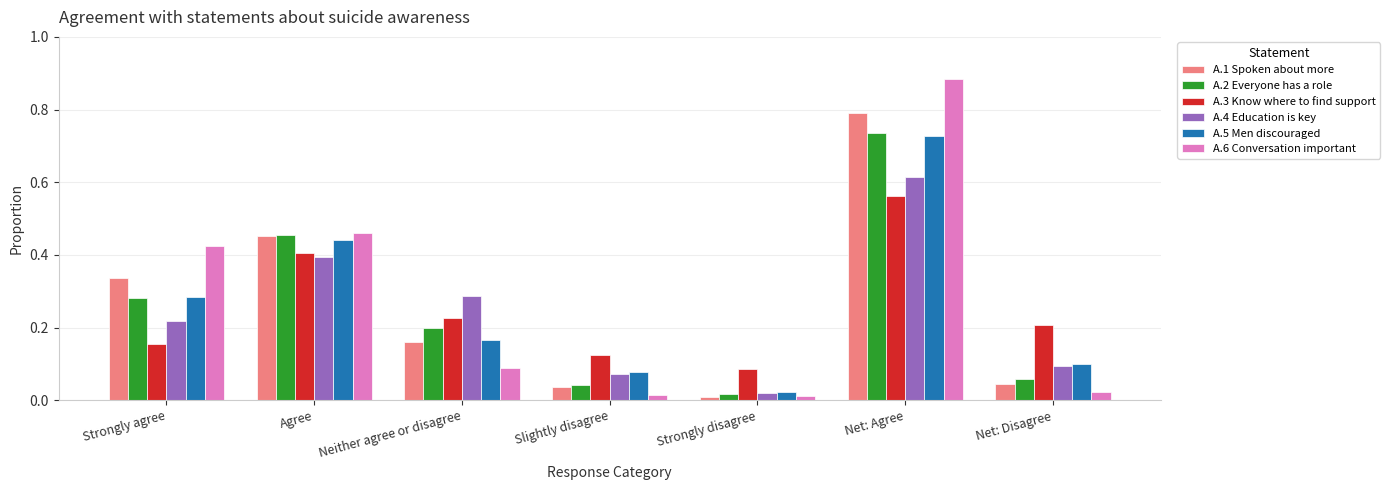

What is the label of the 4th bar from the right?

Slightly disagree